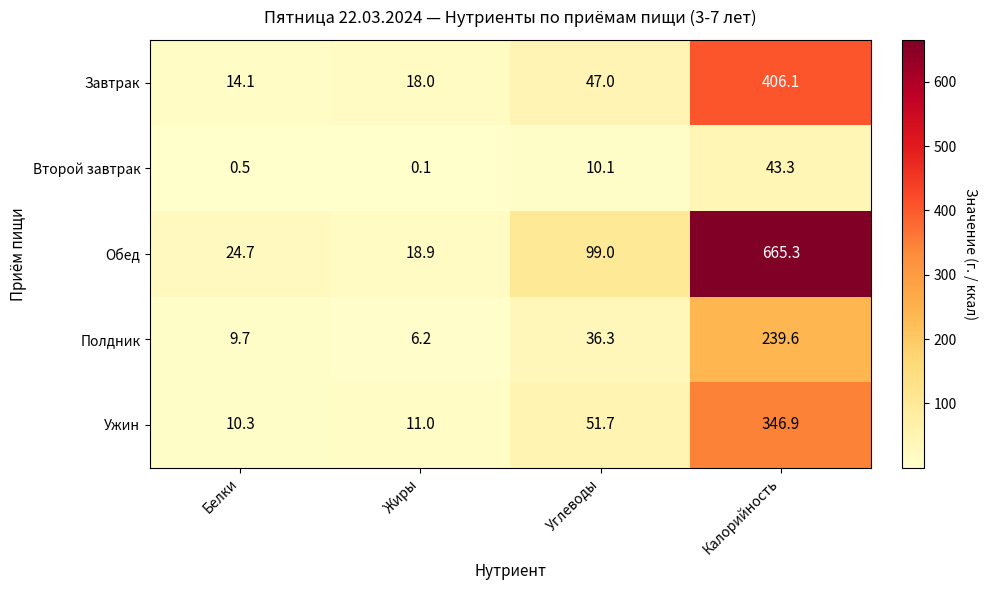

Which series has the largest range (max minus min)?

Обед